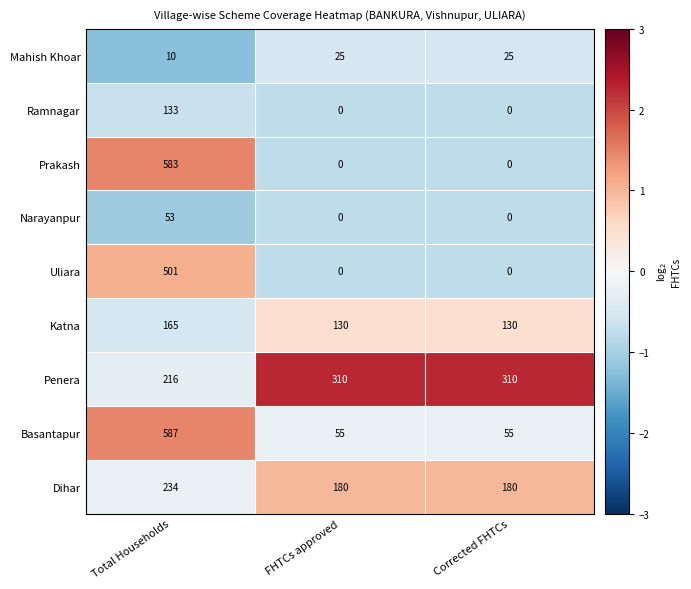

Which label corresponds to the largest value in the chart?

Total Households